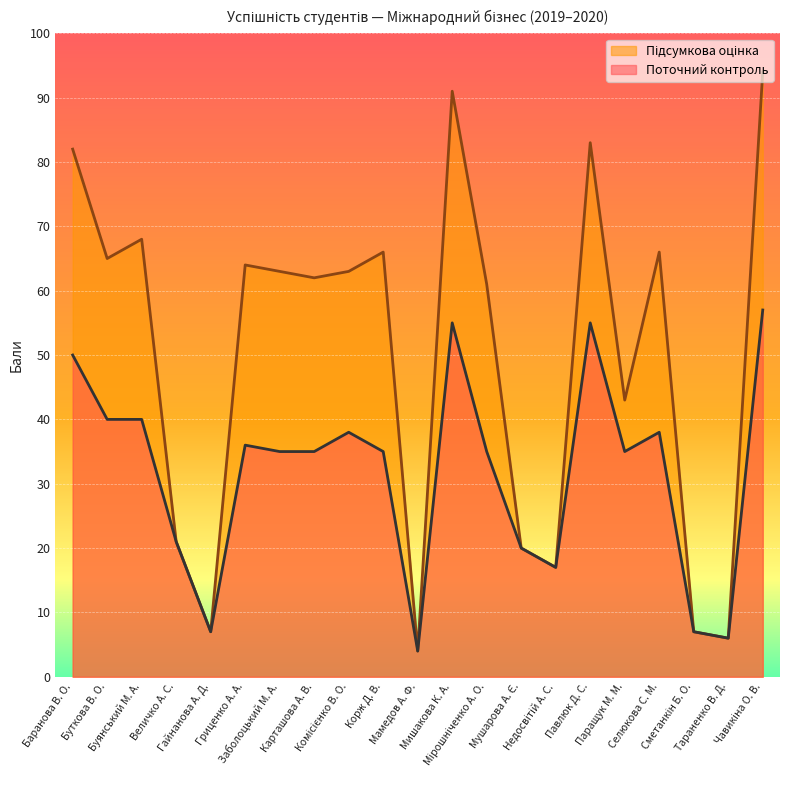

True or false: Підсумкова оцінка has a value of 91 at Мишакова К. А..

True